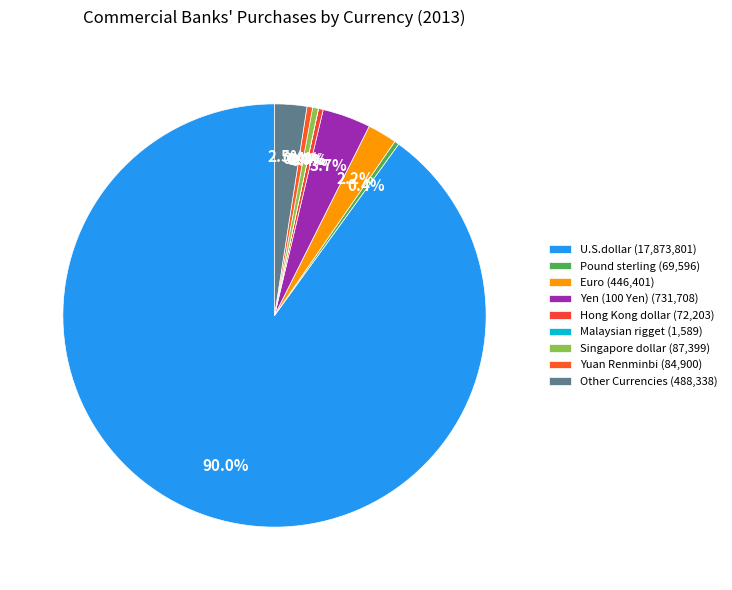

What is the smallest slice in the pie chart?

Malaysian rigget